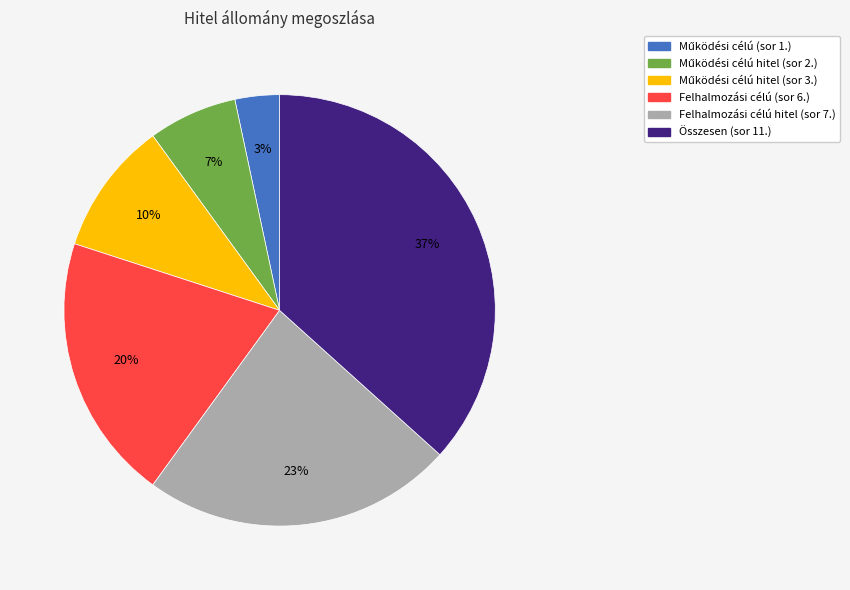

Which slice is the largest?

Összesen (sor 11.)